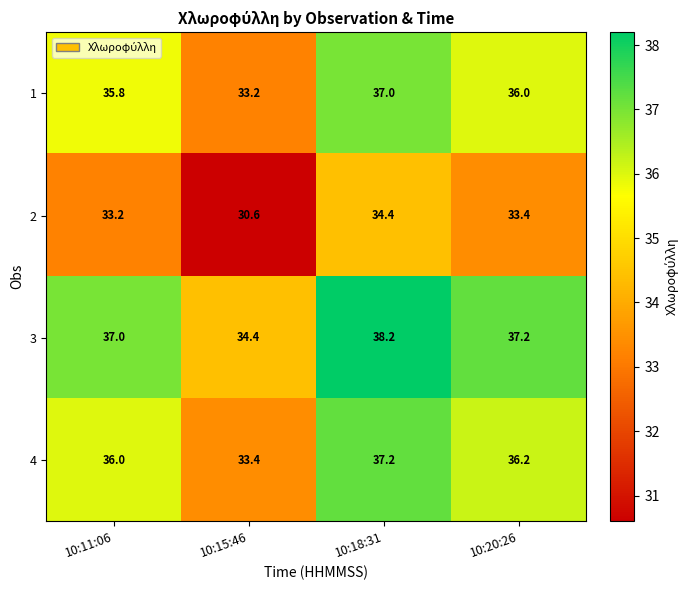

What is the smallest value displayed?

30.6